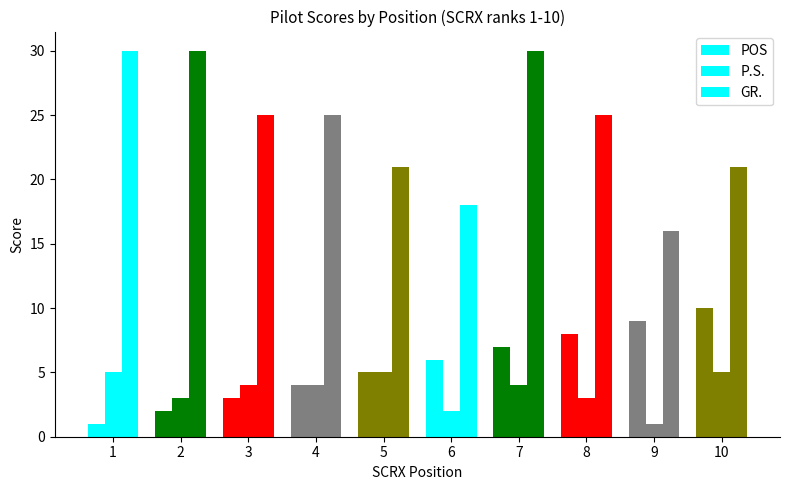

What is the average value of the GR. series?

24